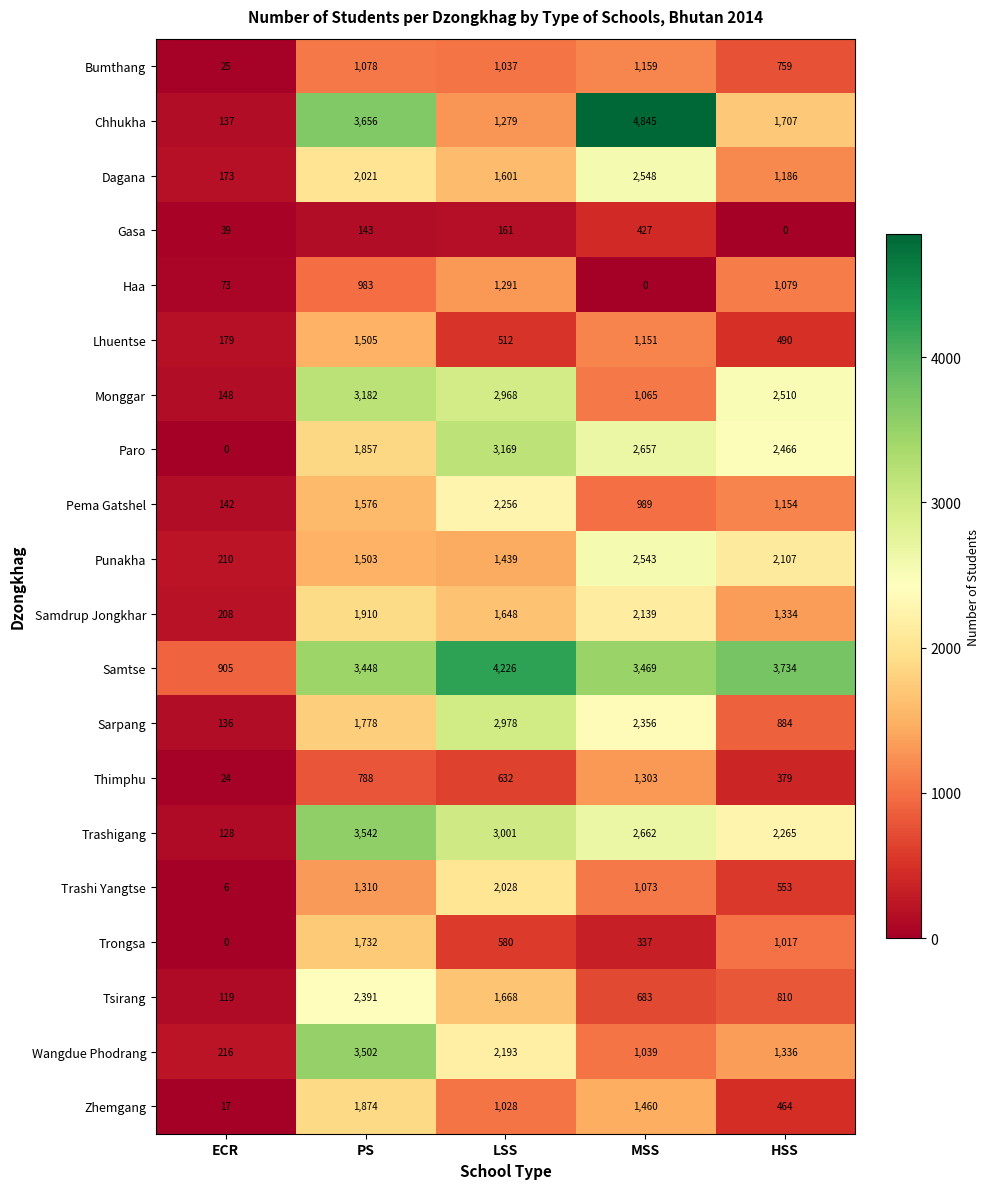

List the labels in order of Monggar value, smallest first.

ECR, MSS, HSS, LSS, PS